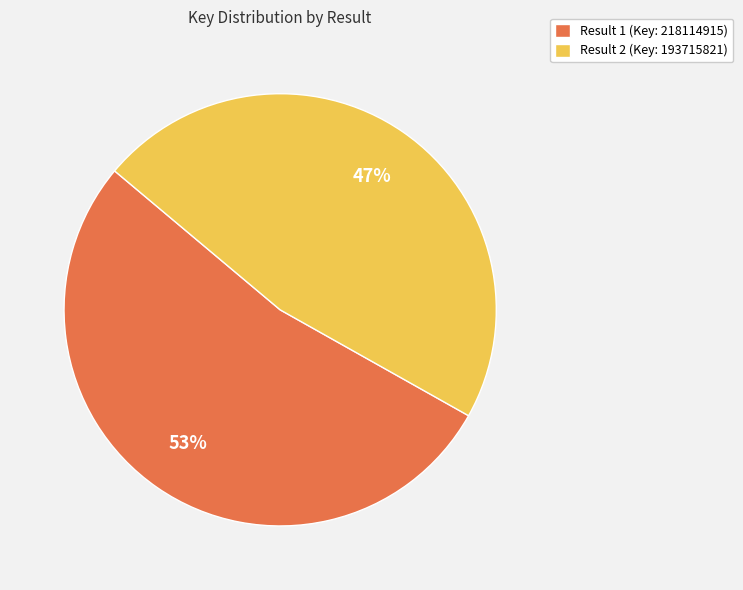

Approximately how many times larger is the value at Result 1 (Key: 218114915) compared to Result 2 (Key: 193715821)?

1.1